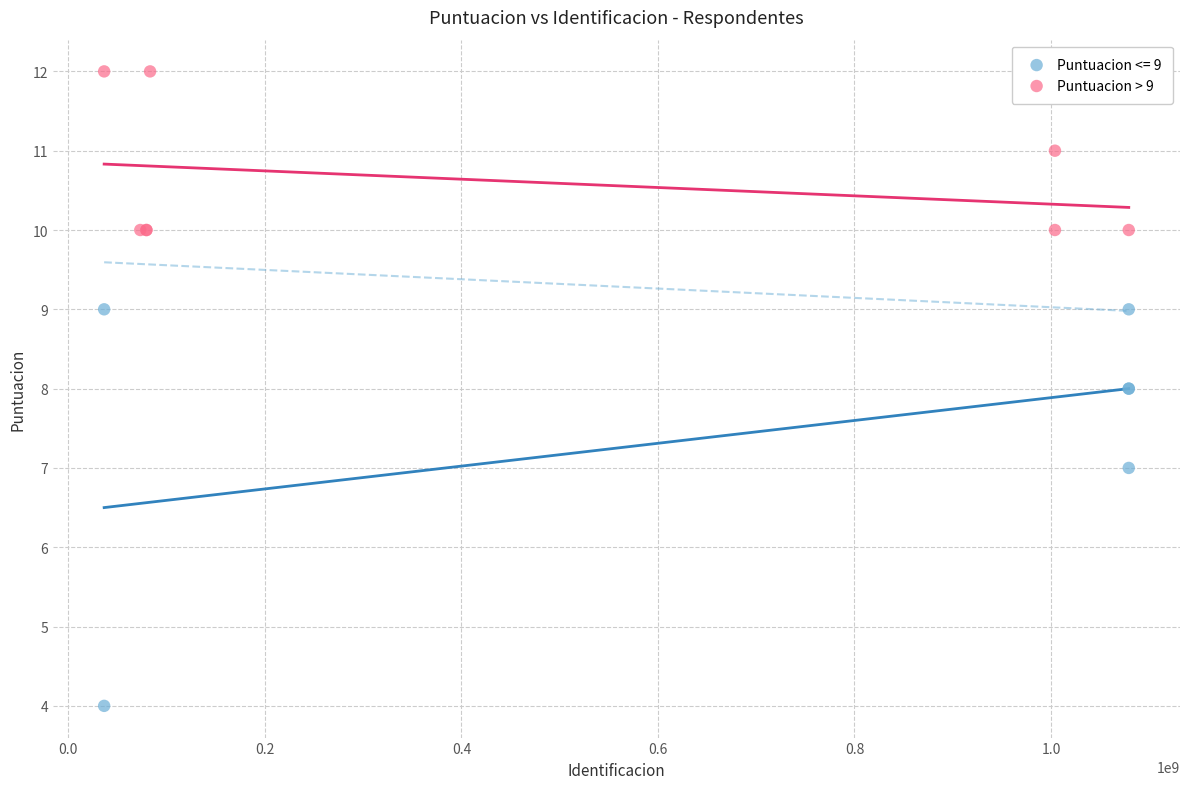

Which series reaches the minimum Y coordinate?

Puntuacion <= 9